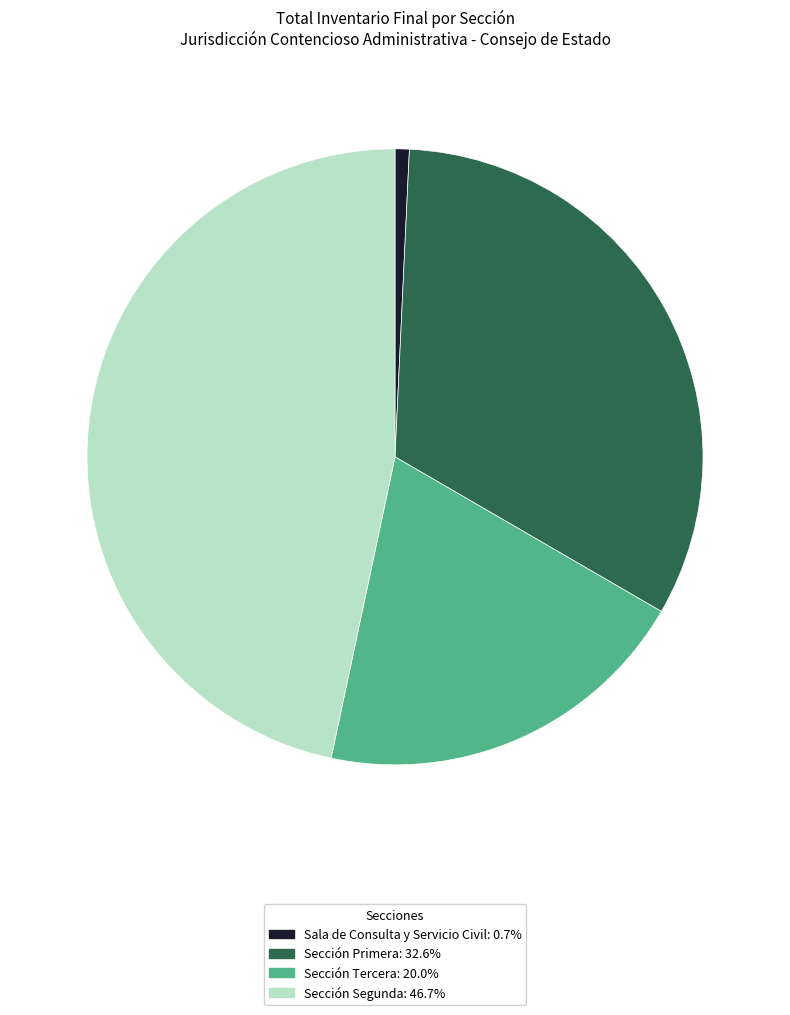

Is there any slice that represents more than half of the pie?

No